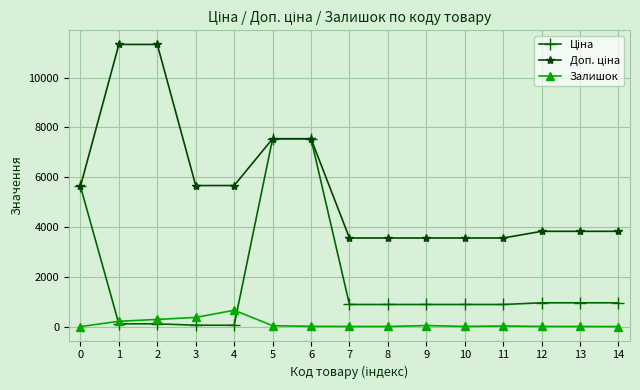

What is the maximum value shown in the chart?

11334.0